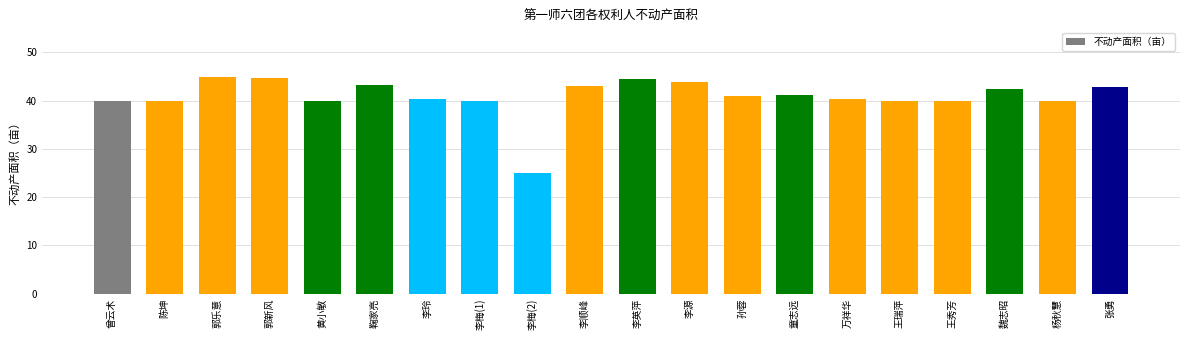

Are the bars grouped side by side (vs. stacked)?

No